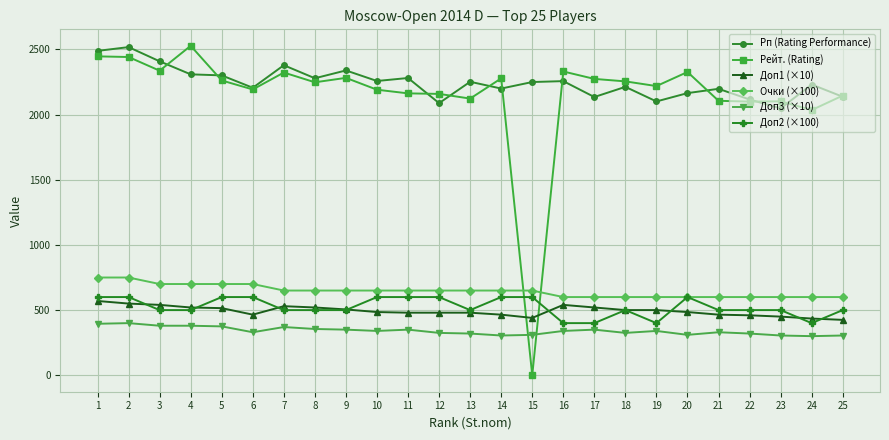

True or false: Рп (Rating Performance) has more than 0 interior local peaks.

True